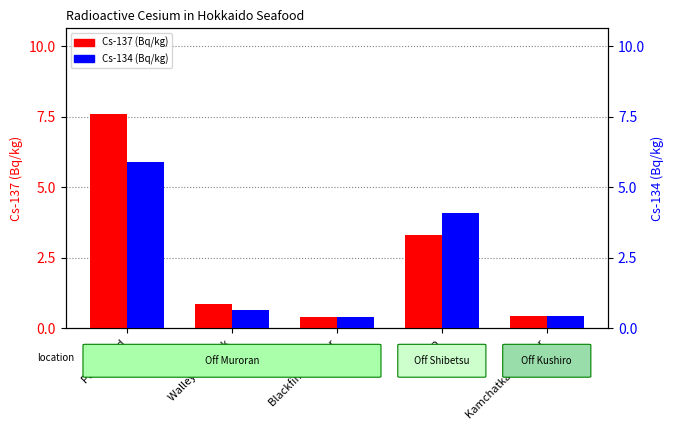

How many bars are there in total?

10